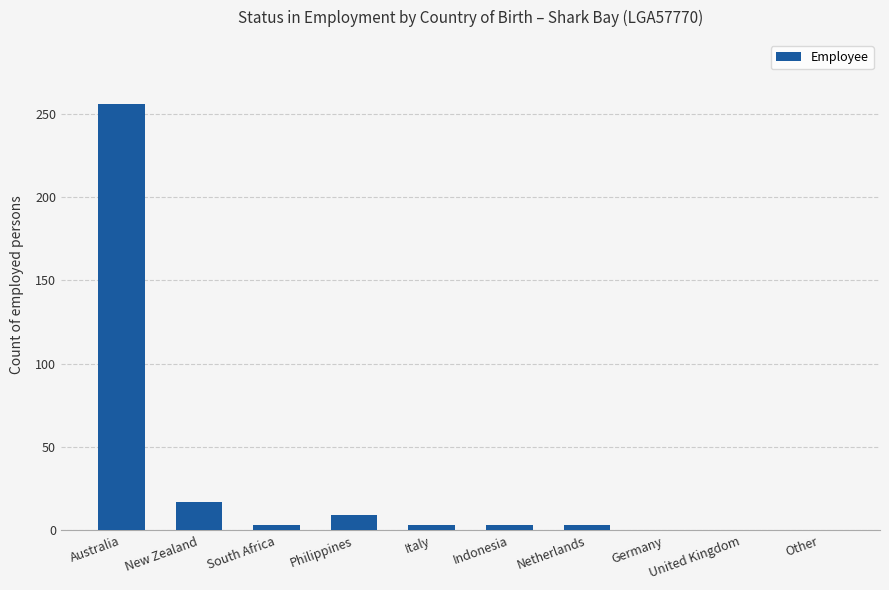

Reading left to right, extract all data points from this chart.

256	17	3	9	3	3	3	0	0	0